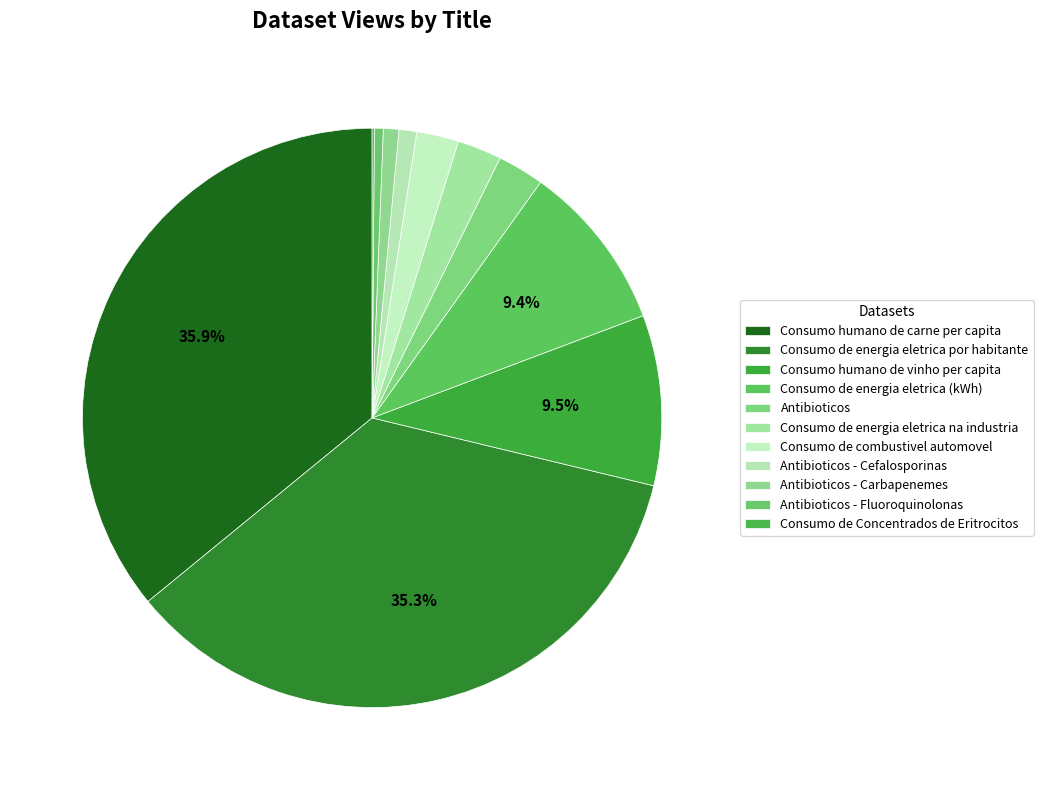

True or false: Antibioticos accounts for 1% of the total.

False